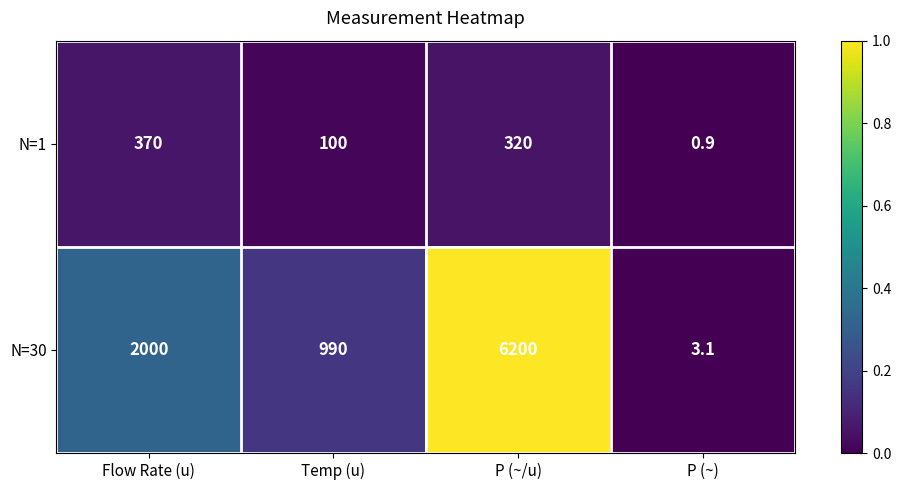

At which category is the sum across all series the highest?

P (~/u)